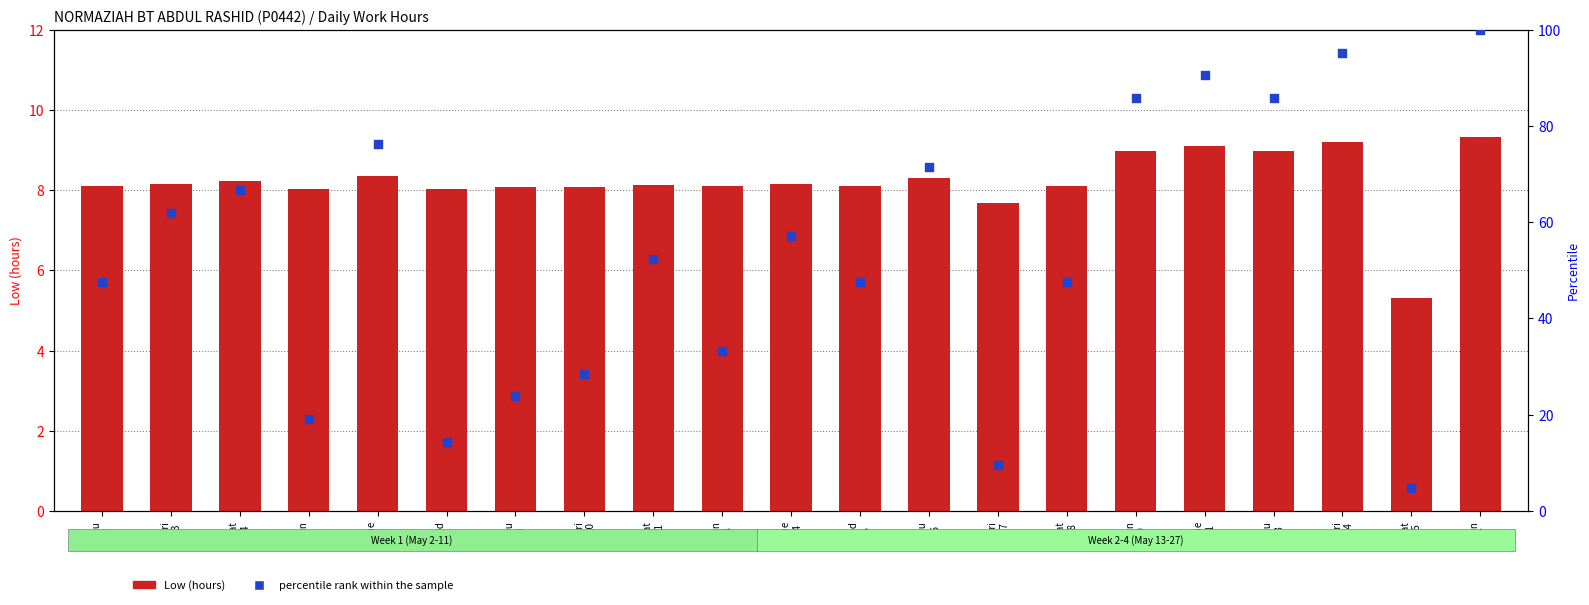

Which series contains the highest Y value?

percentile rank within the sample